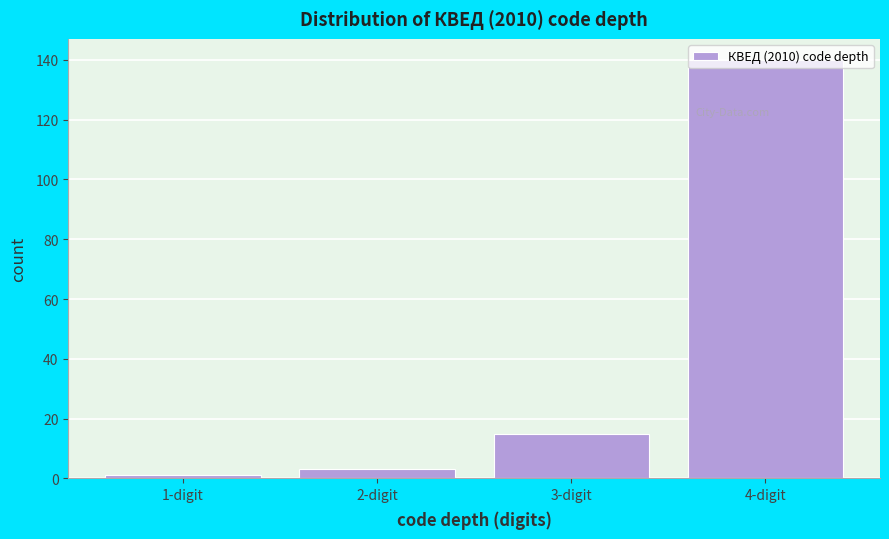

What is the difference between the maximum and minimum values?

139